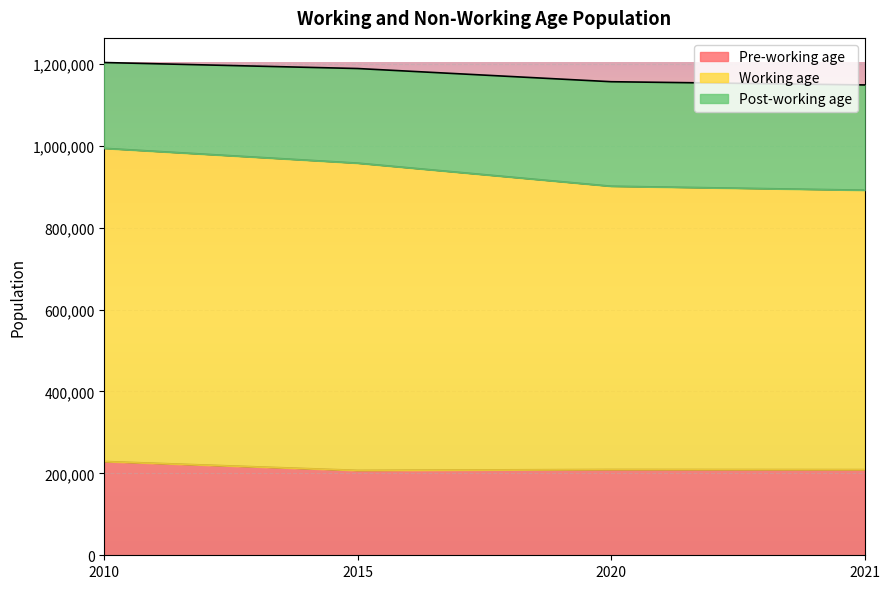

Which series changed the most between 2010 and 2015?

Post-working age